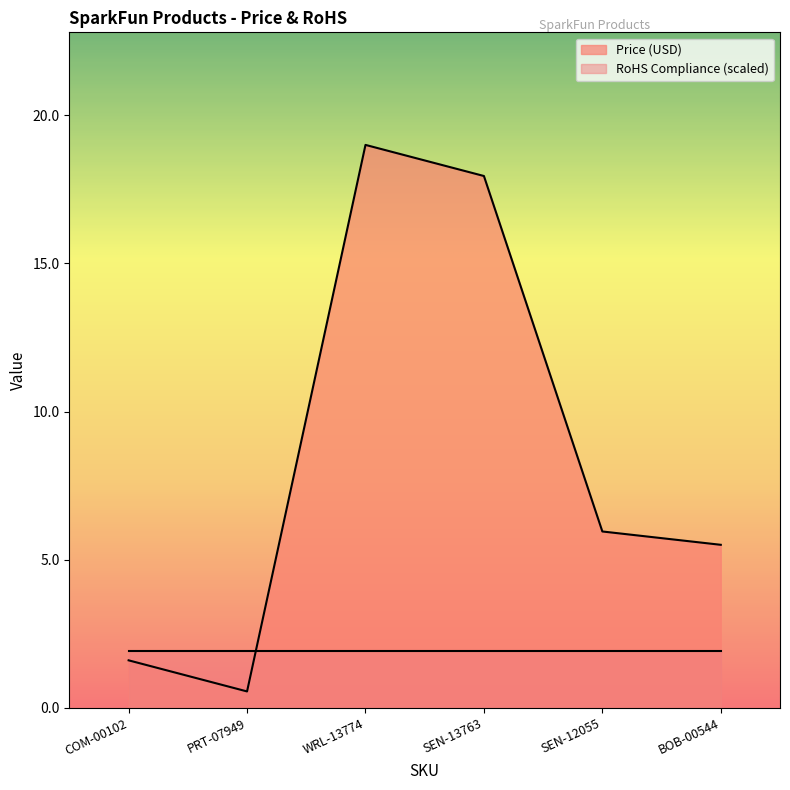

How many categories are shown in the chart?

6